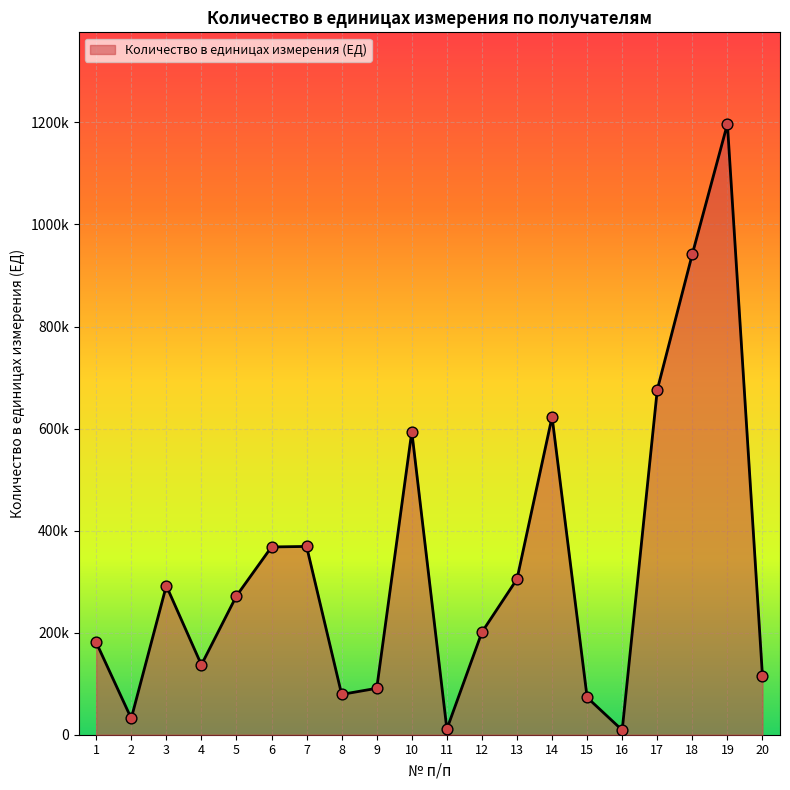

What is the ratio of the value at 19 to the value at 11?

108.8